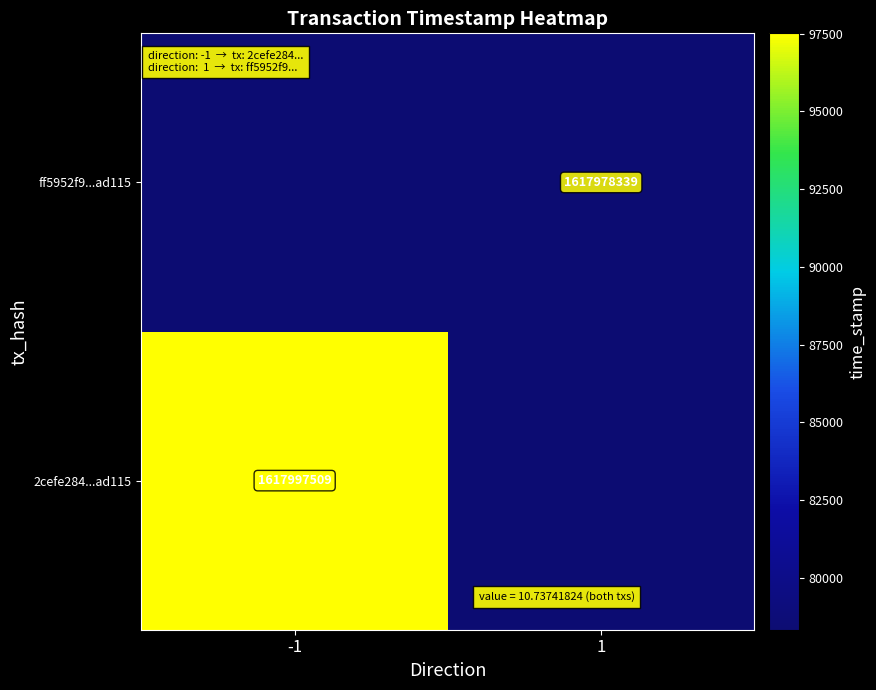

Rank the categories by ff5952f9...ad115 value from lowest to highest.

-1, 1